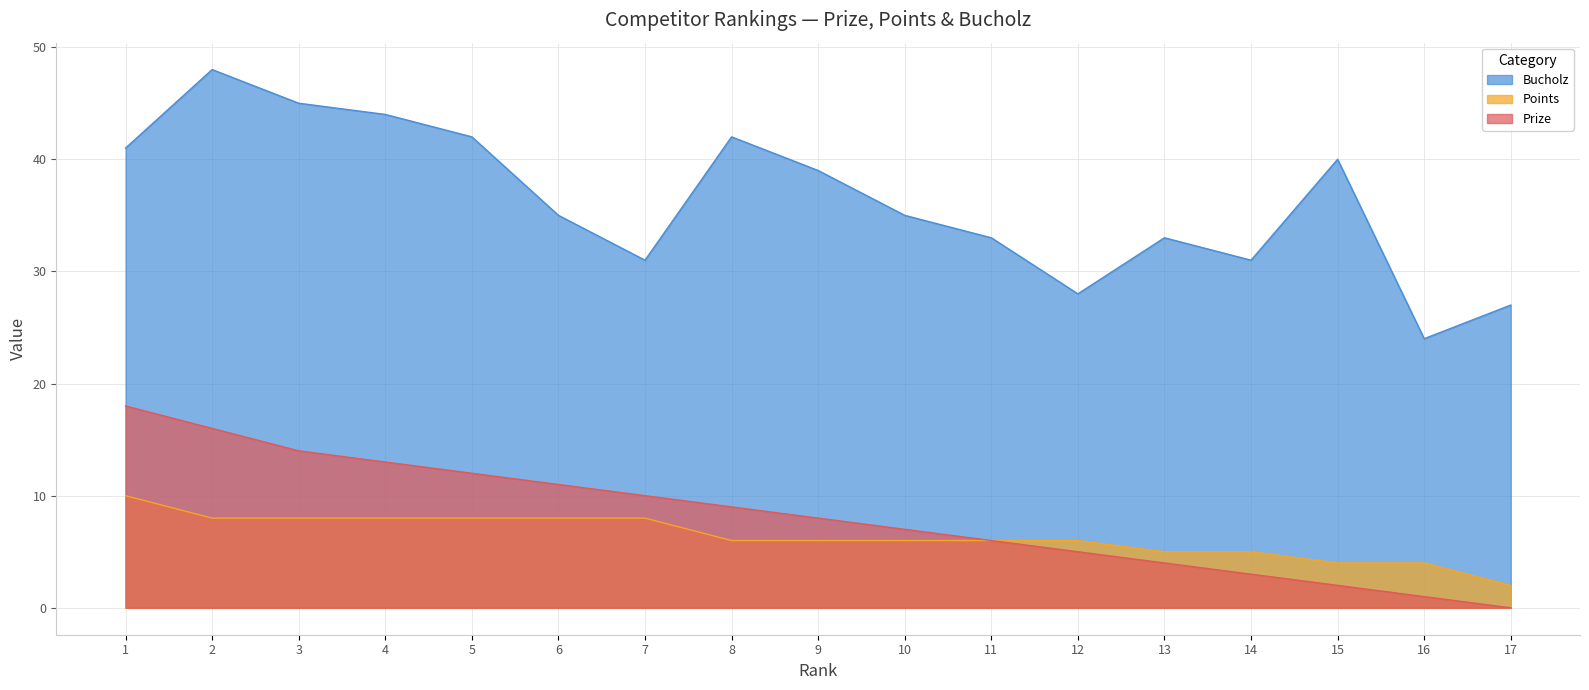

What is the difference between the highest and lowest values at 10?

29